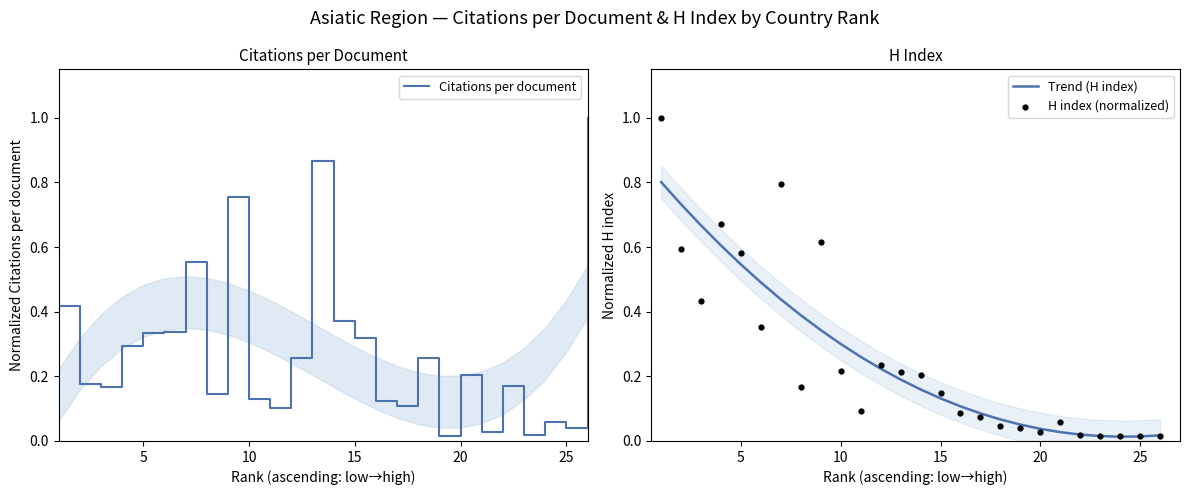

At how many categories does at least one series exceed 0?

26